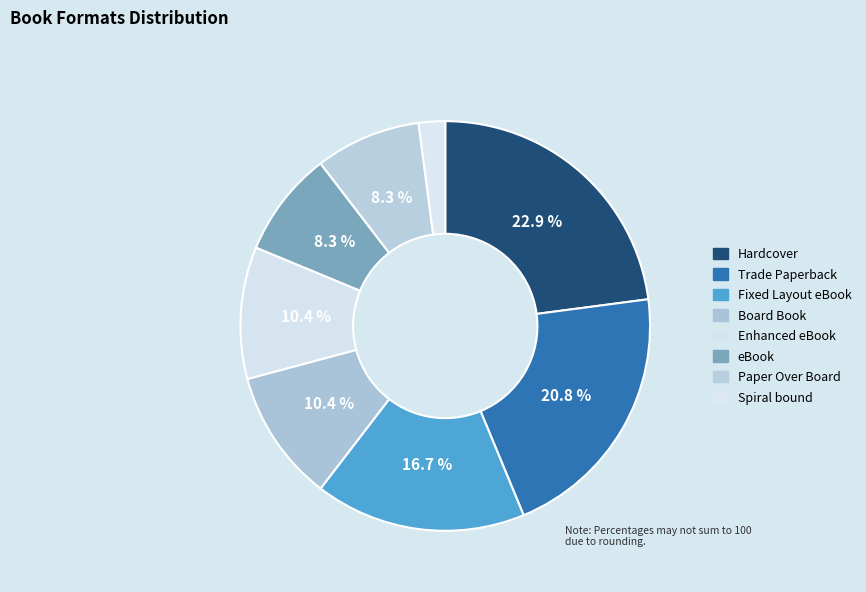

Does Trade Paperback account for over 50% of the chart?

No